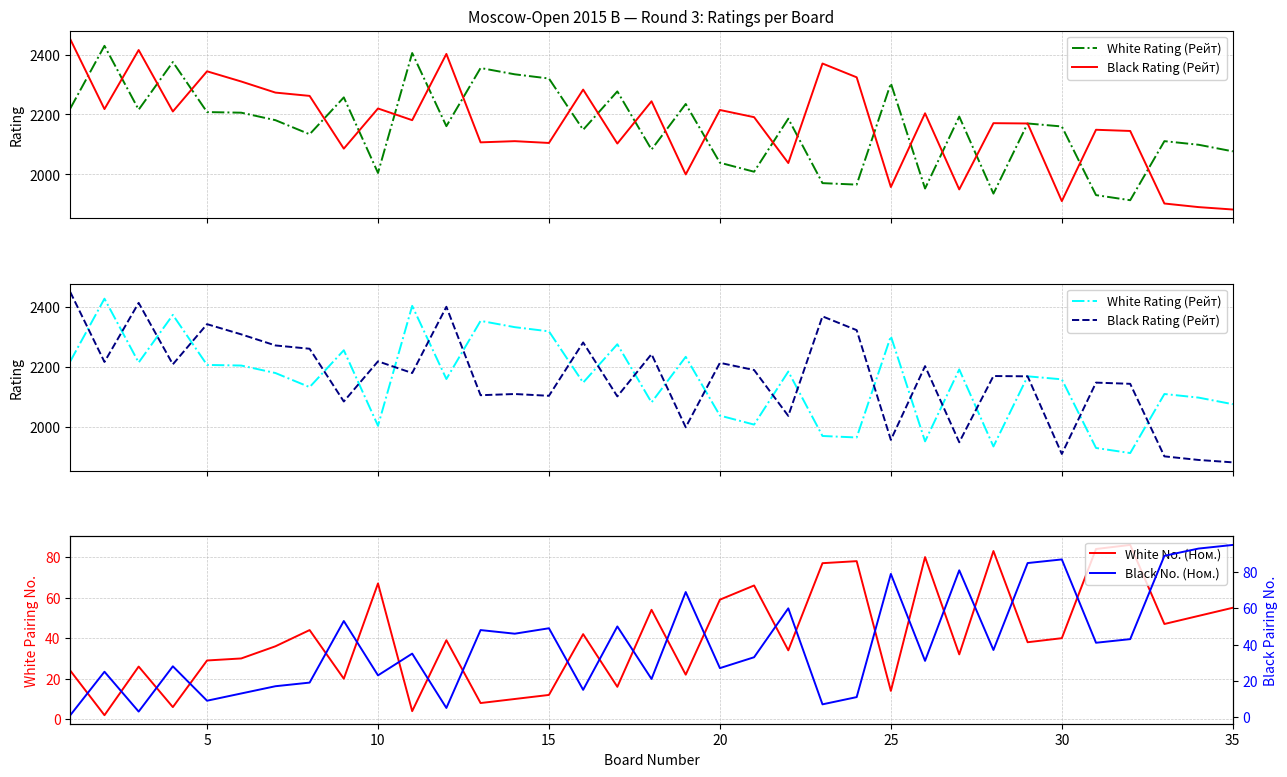

True or false: Black No. (Ном.) and White Rating (Рейт) cross at least once.

False